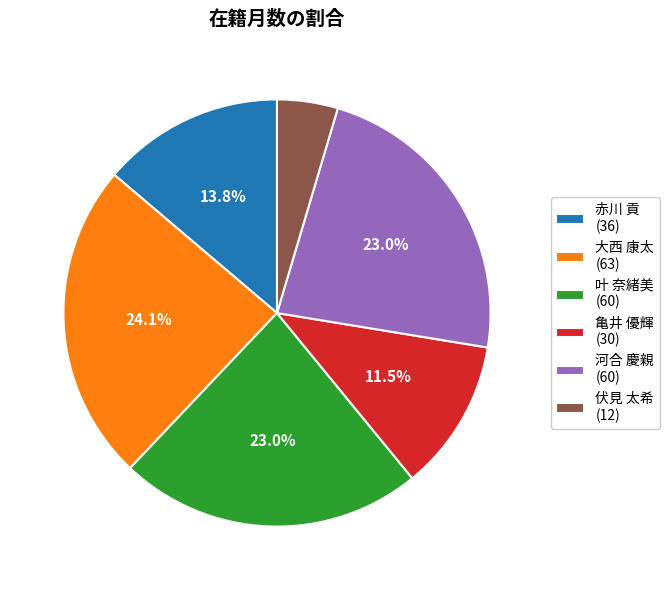

What percentage is NOT represented by 叶 奈緒美?

77.0%